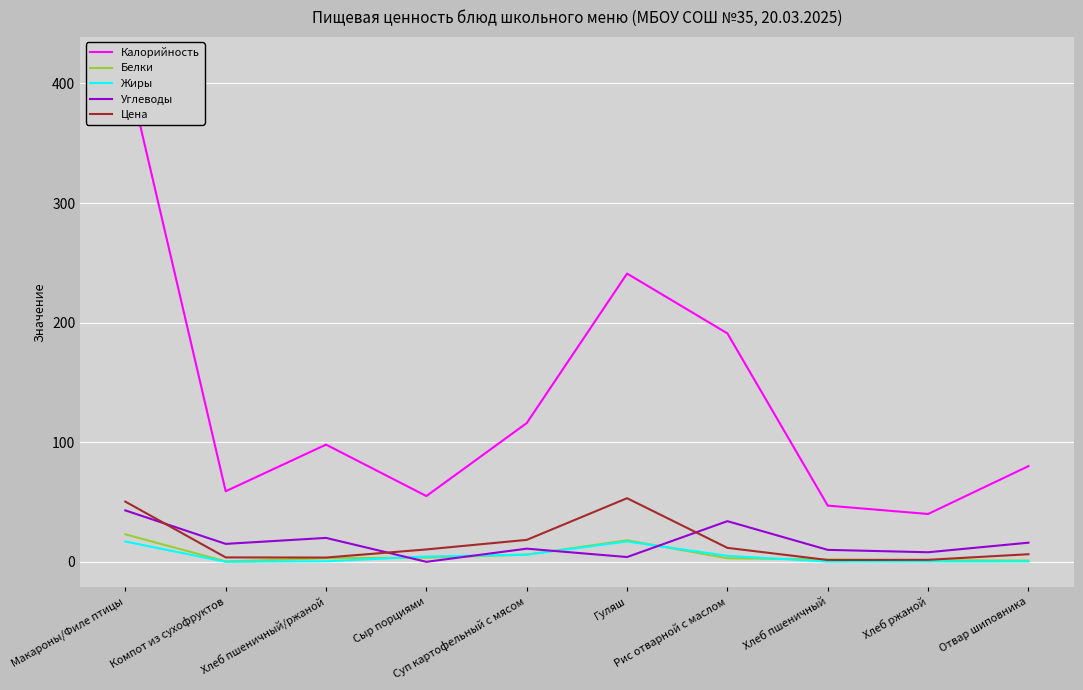

What is the total value across all series at Сыр порциями?

73.3